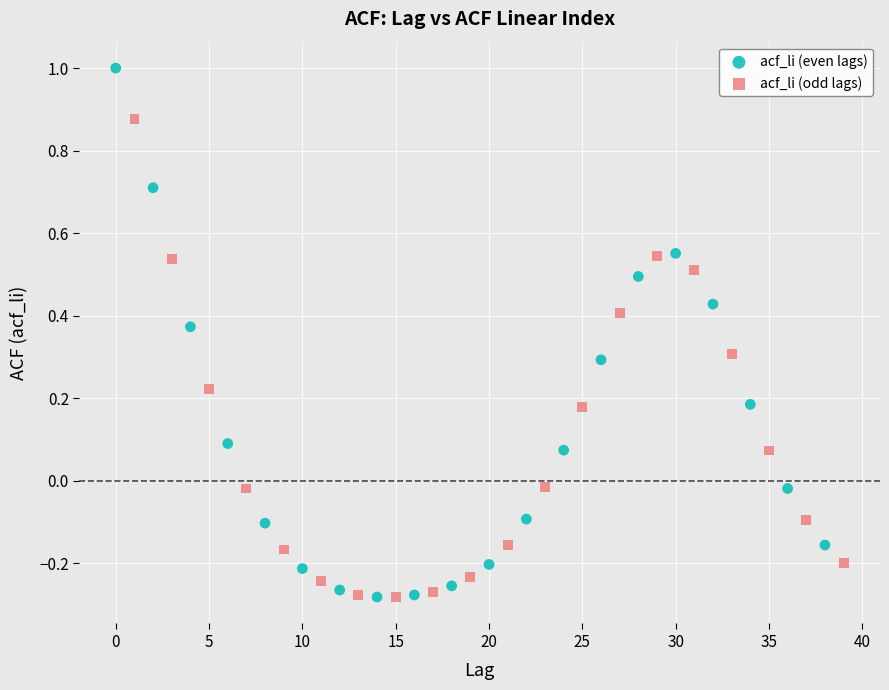

Which series contains the highest Y value?

acf_li (even lags)